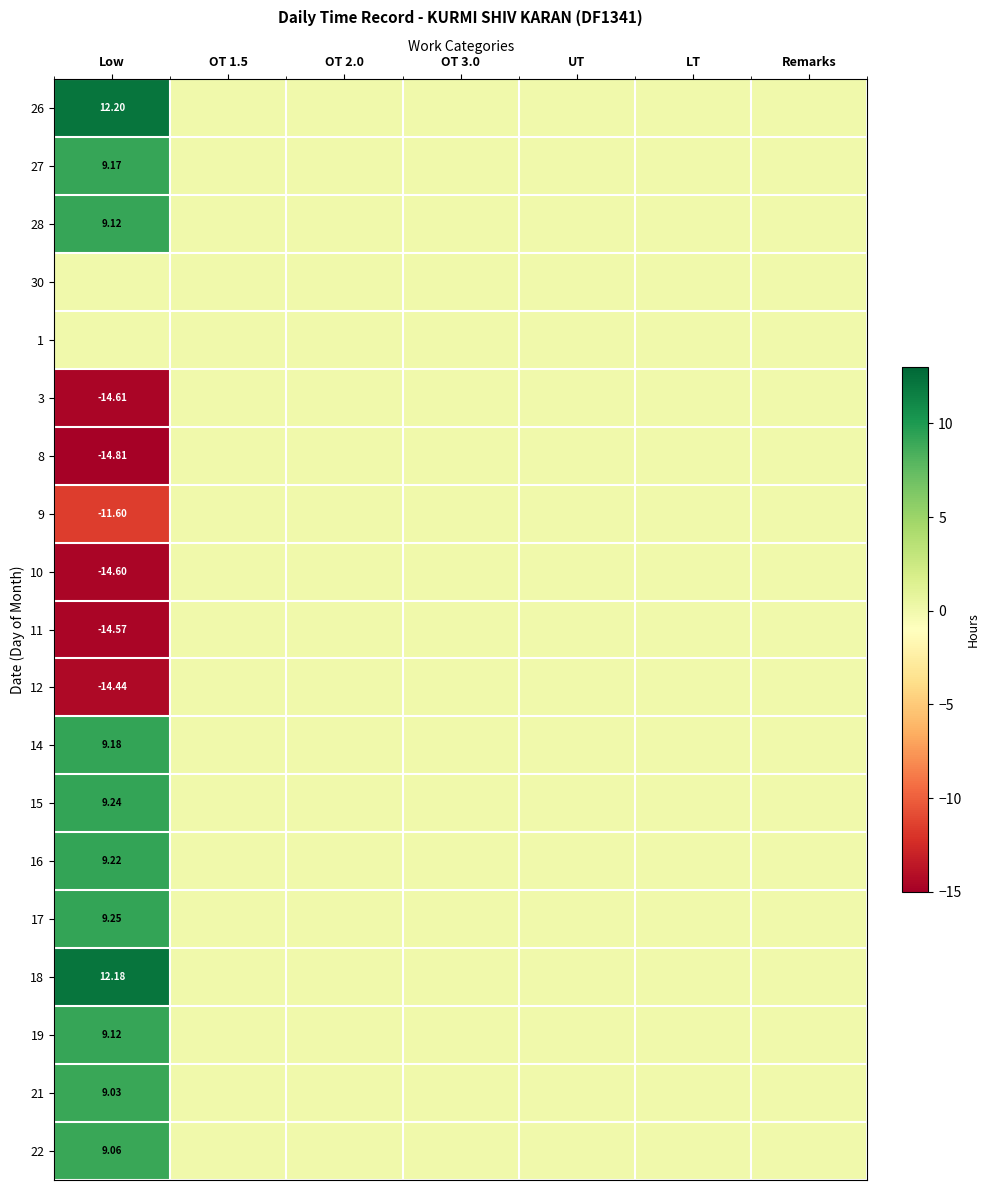

List the labels in order of 9 value, largest first.

OT 1.5, OT 2.0, OT 3.0, UT, LT, Remarks, Low